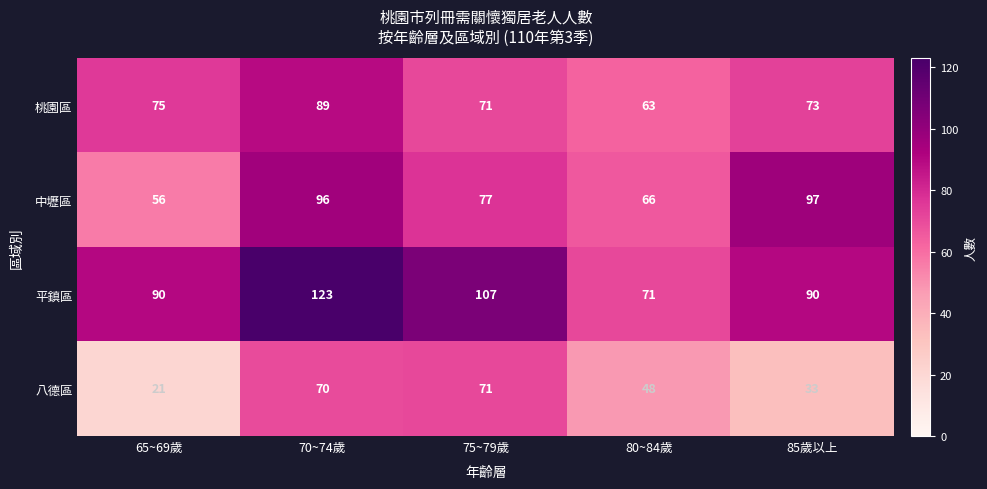

Read the 平鎮區 value at 75~79歲.

107